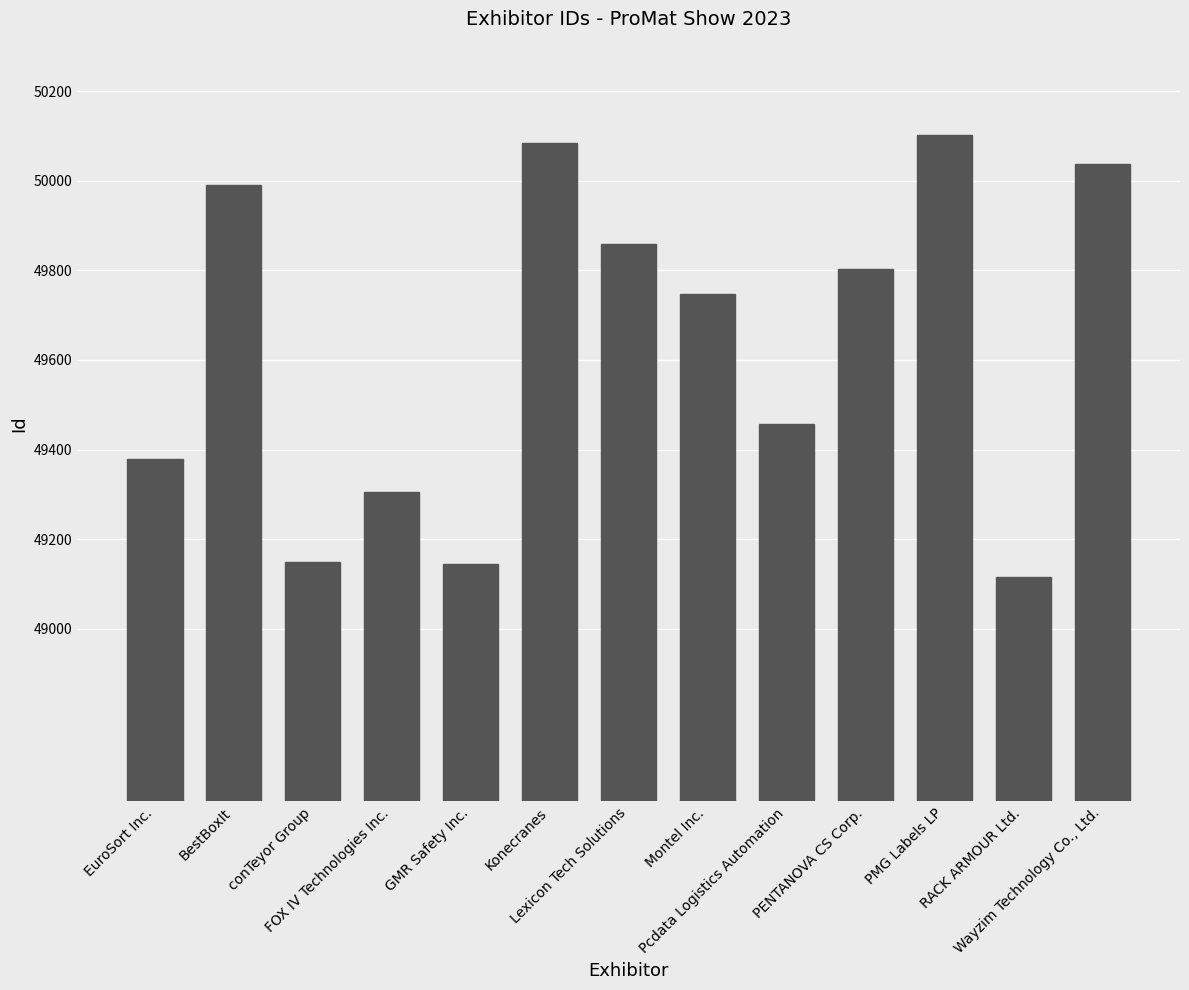

How many categories are shown in the chart?

13